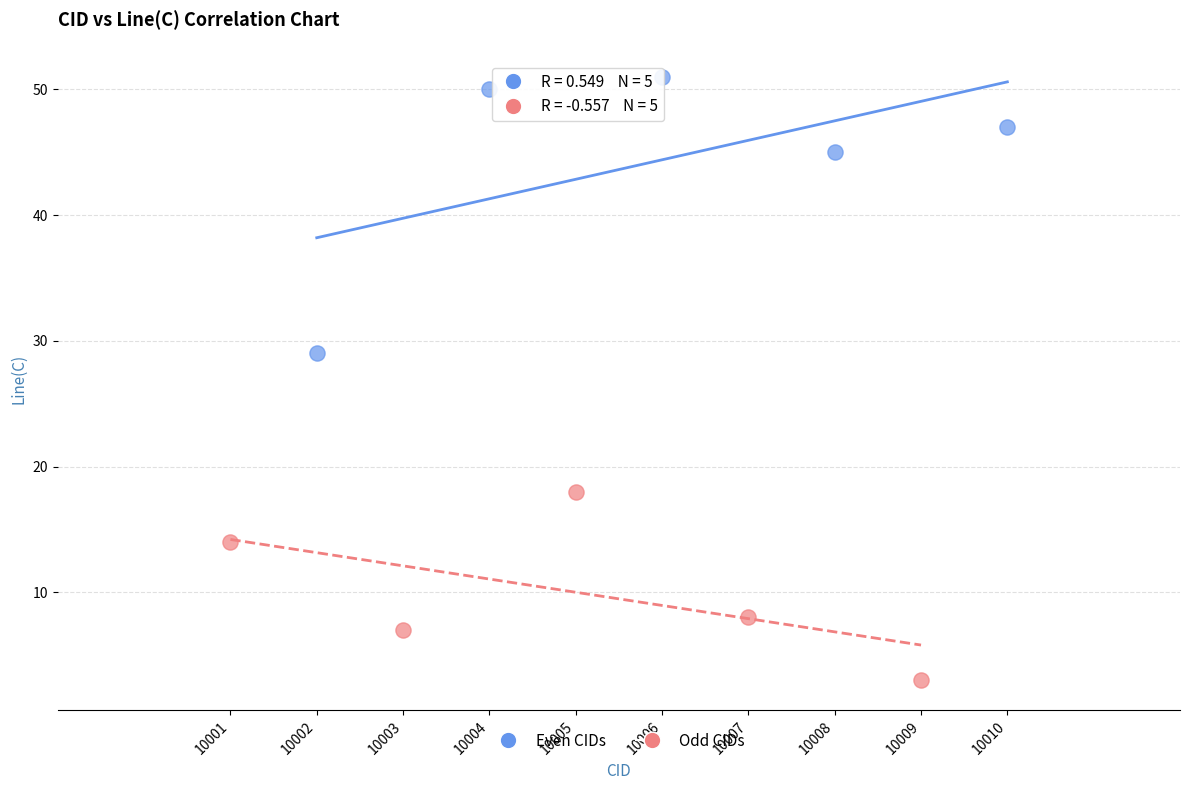

What are all the series names shown in the legend?

Even CIDs, Odd CIDs